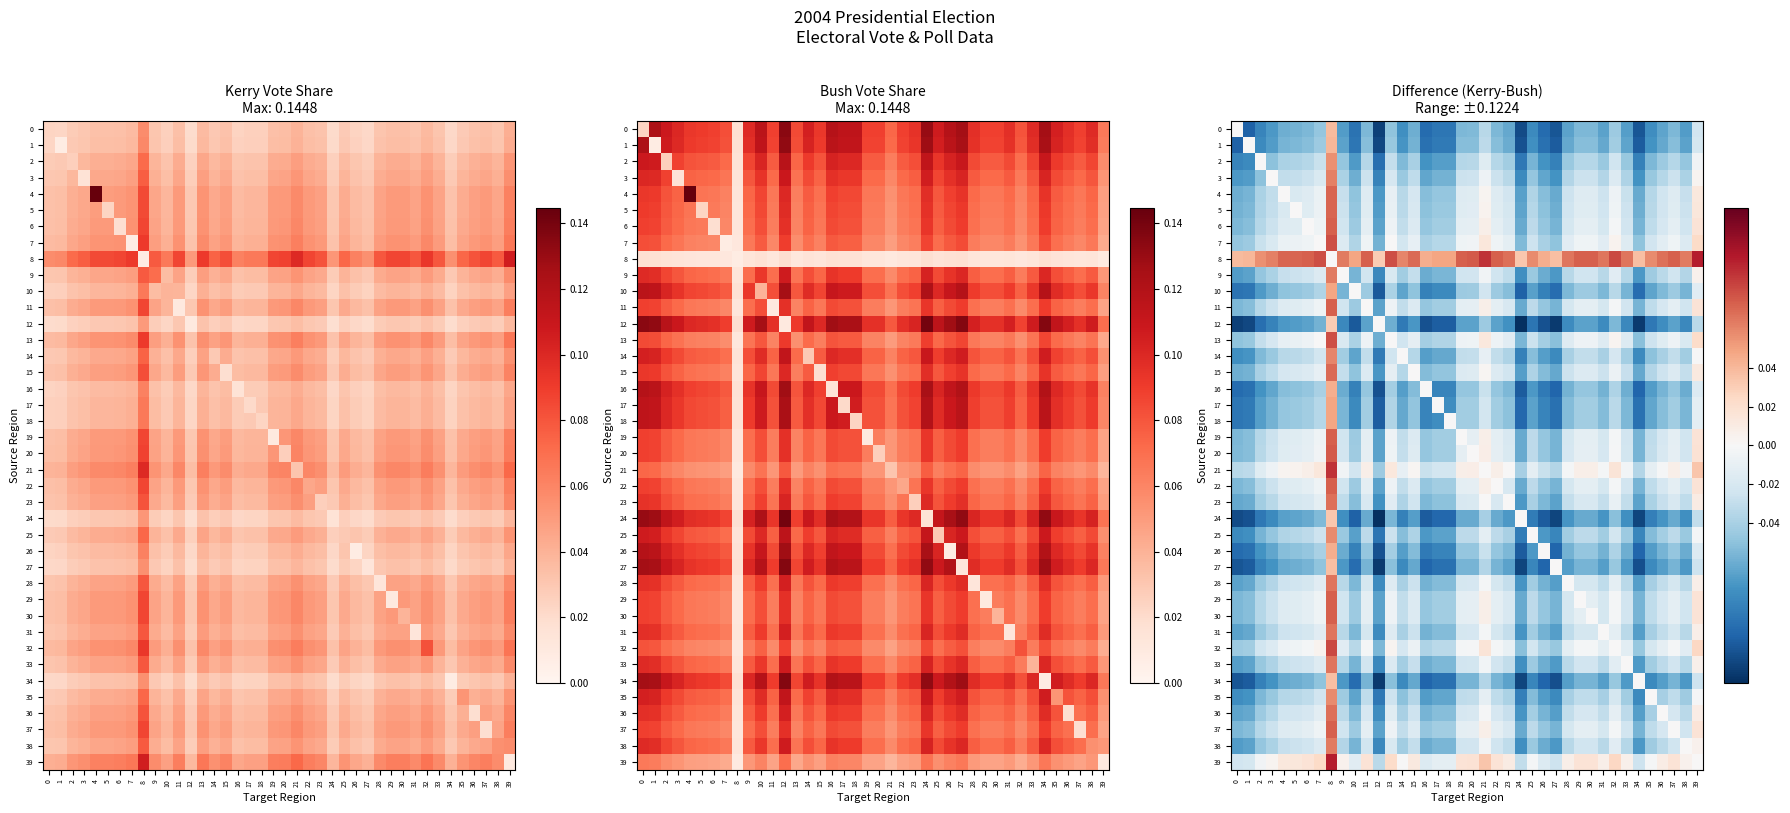

At which label does 27 first exceed 0?

8